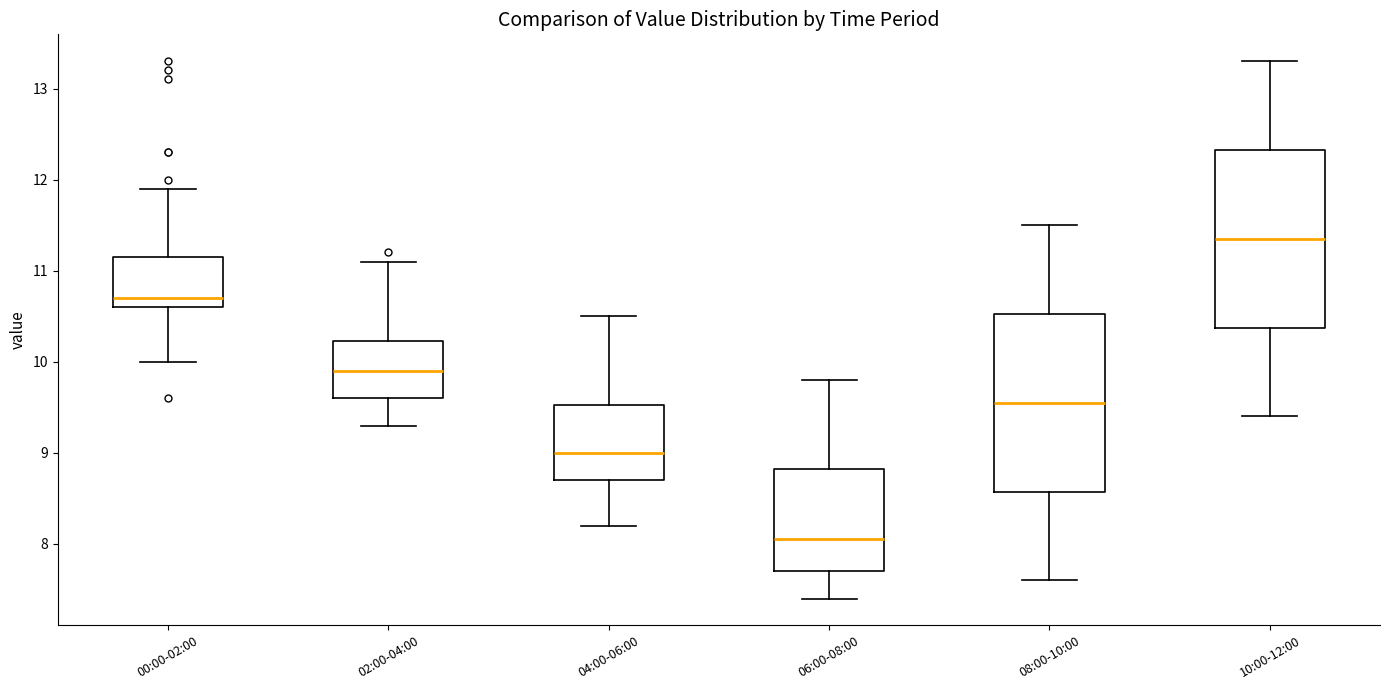

Where does the lower whisker of the box for 08:00-10:00 end on the y-axis? The values are not printed on the chart, so give them approximately, as read against the axis.

7.6